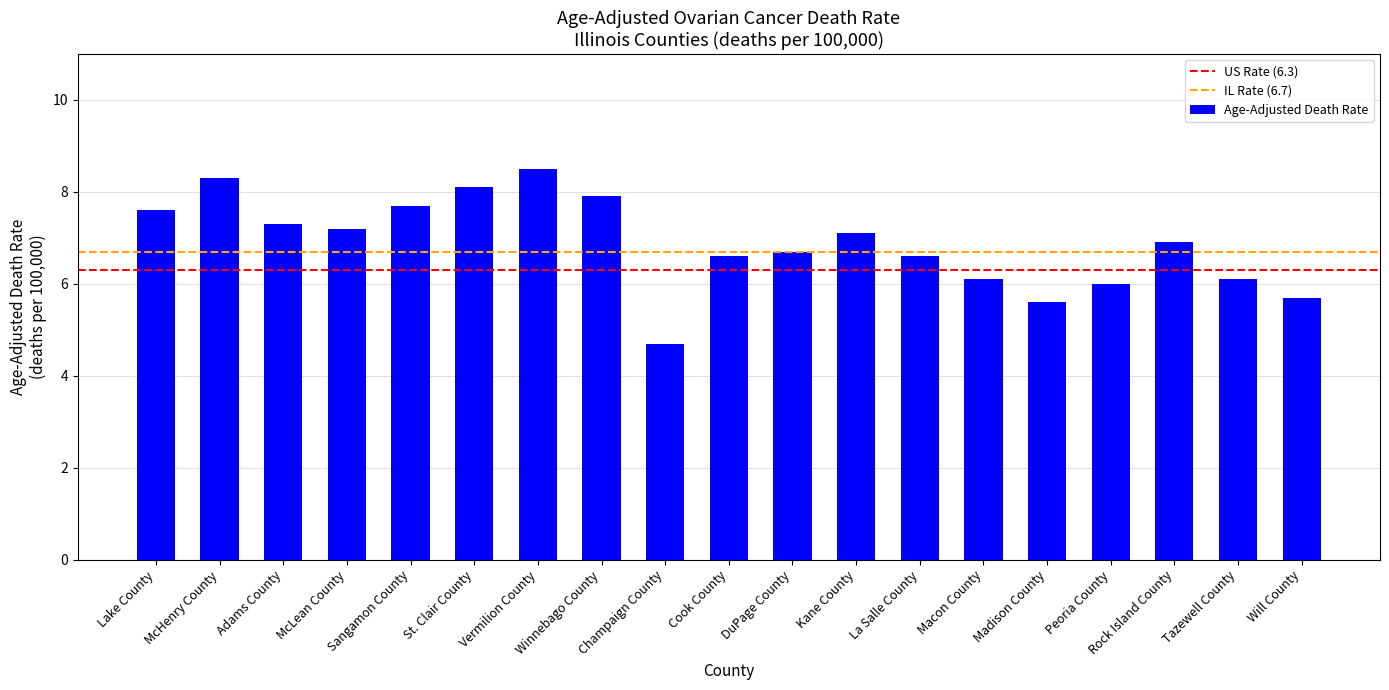

What position from the right is Will County?

1